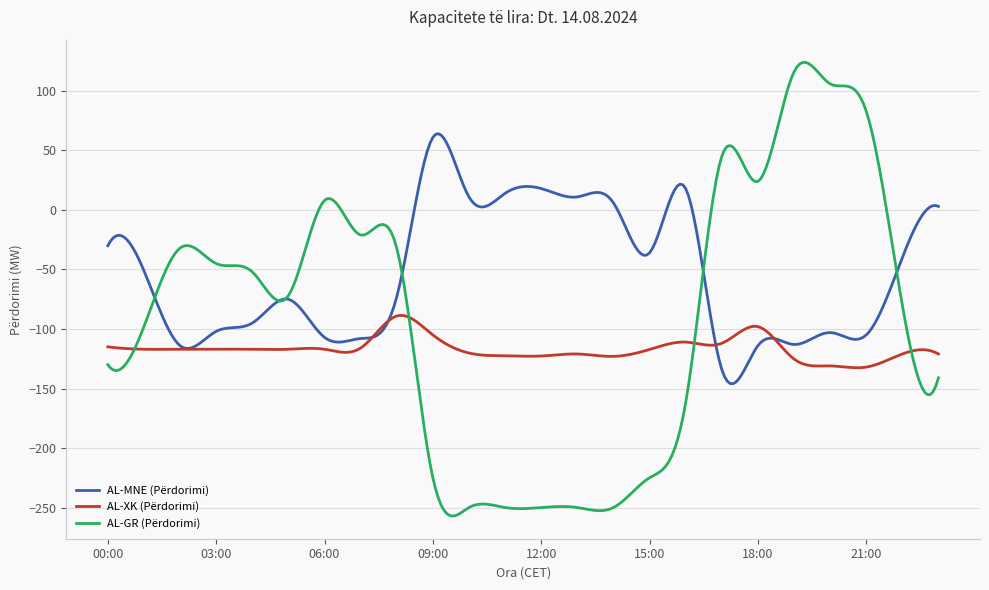

Which series has the largest total across all categories?

AL-MNE (Përdorimi)